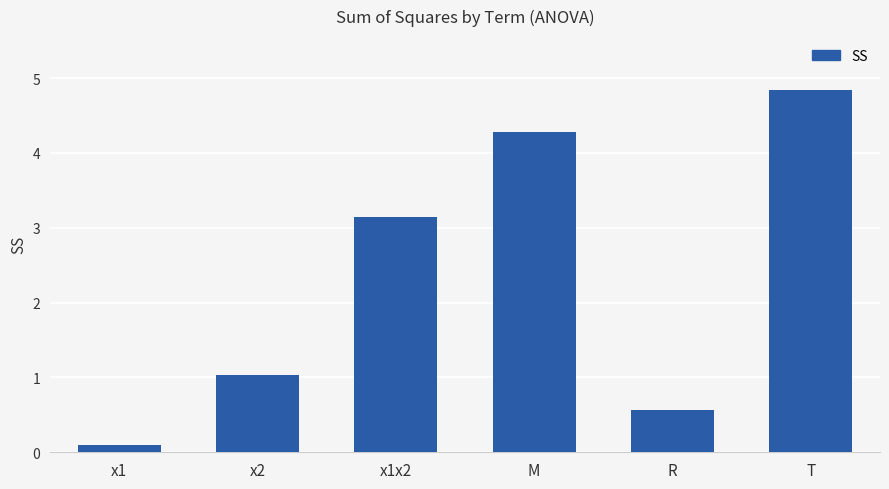

What is the difference between the values at x1x2 and R?

2.6